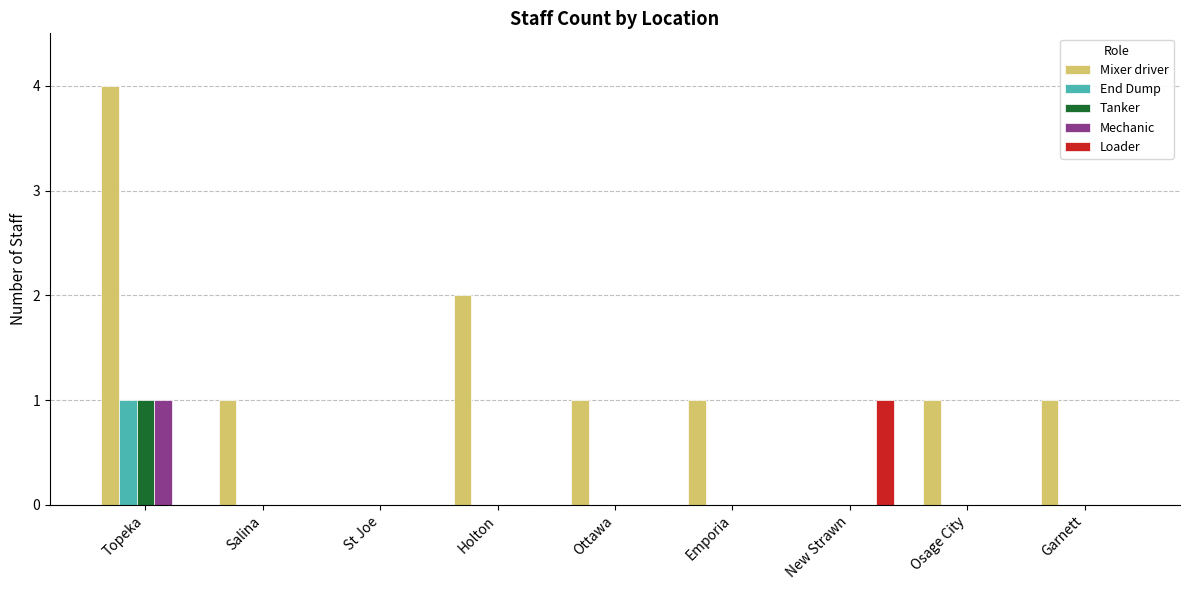

At which category is the sum across all series the highest?

Topeka